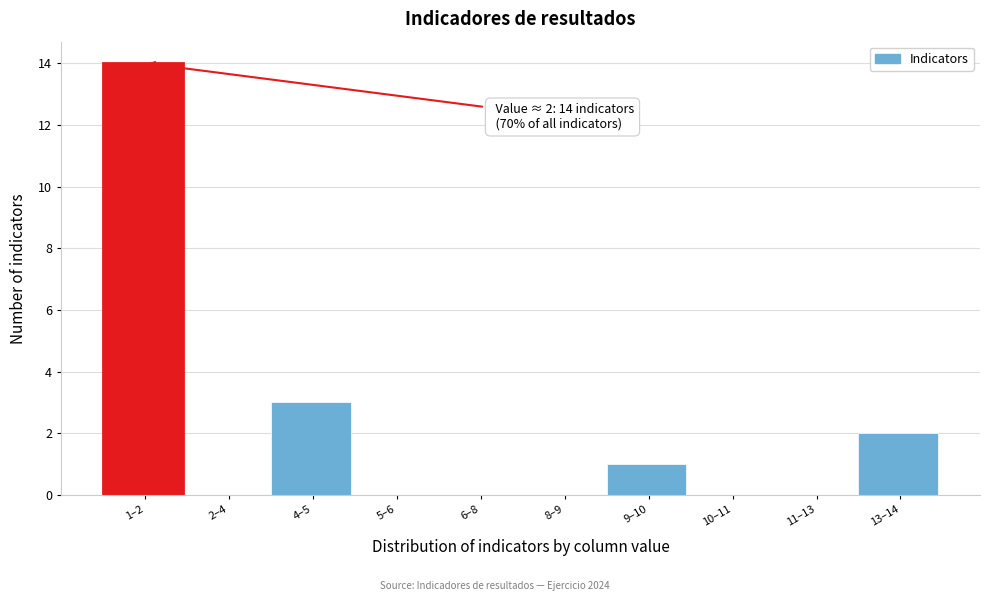

Reading right to left, transcribe all the data shown in this chart.

13–14=2	11–13=0	10–11=0	9–10=1	8–9=0	6–8=0	5–6=0	4–5=3	2–4=0	1–2=14